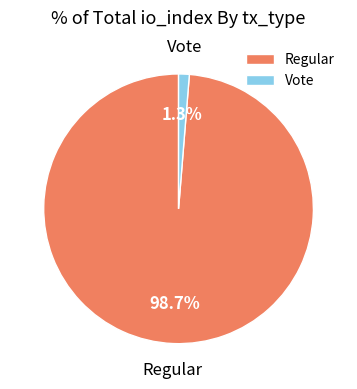

True or false: Regular accounts for 99% of the total.

True